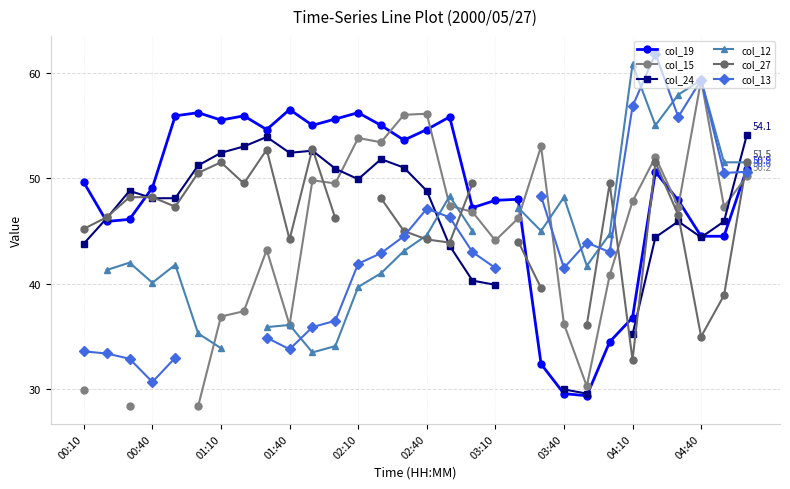

True or false: col_19 has more than 2 points higher than both neighbors.

True